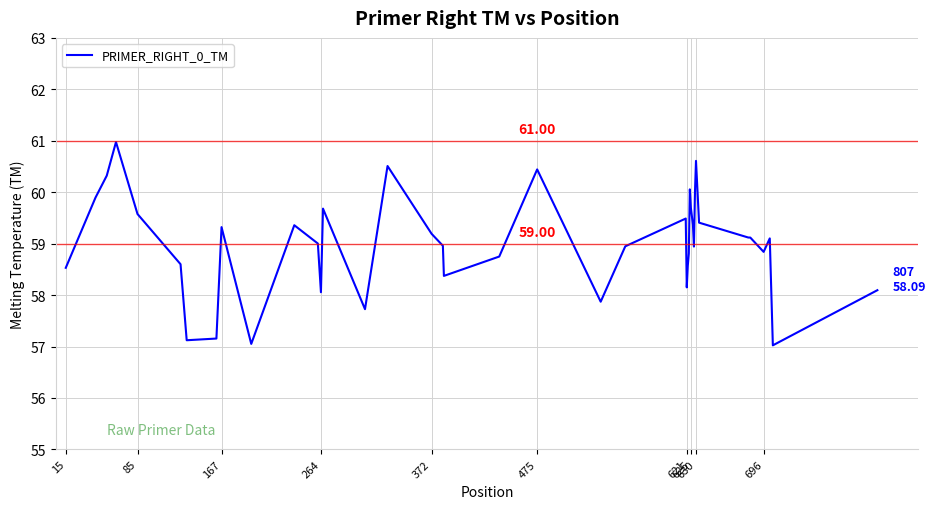

What is the difference between the maximum and minimum values?

4.0